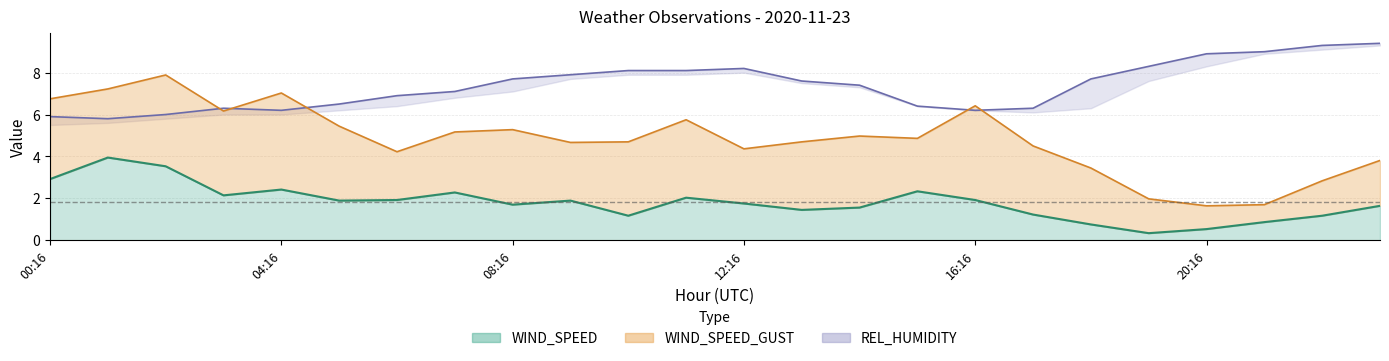

What is the greatest value displayed?

9.4